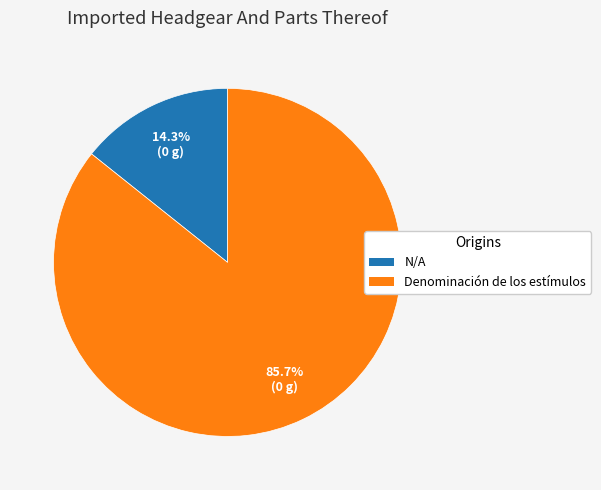

To the nearest percent, what is the combined percentage of Denominación de los estímulos and N/A?

100%